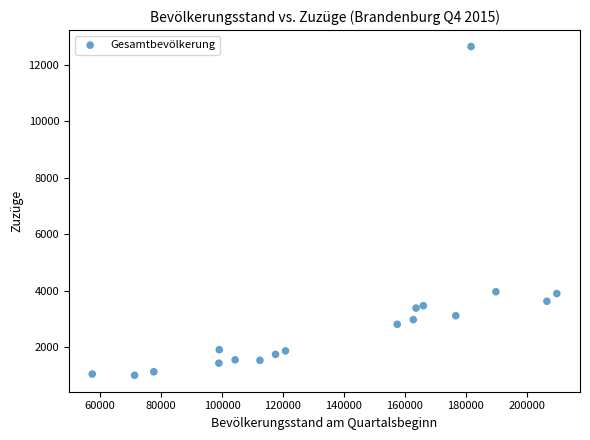

What is the range of Y values (max minus min)?

11629